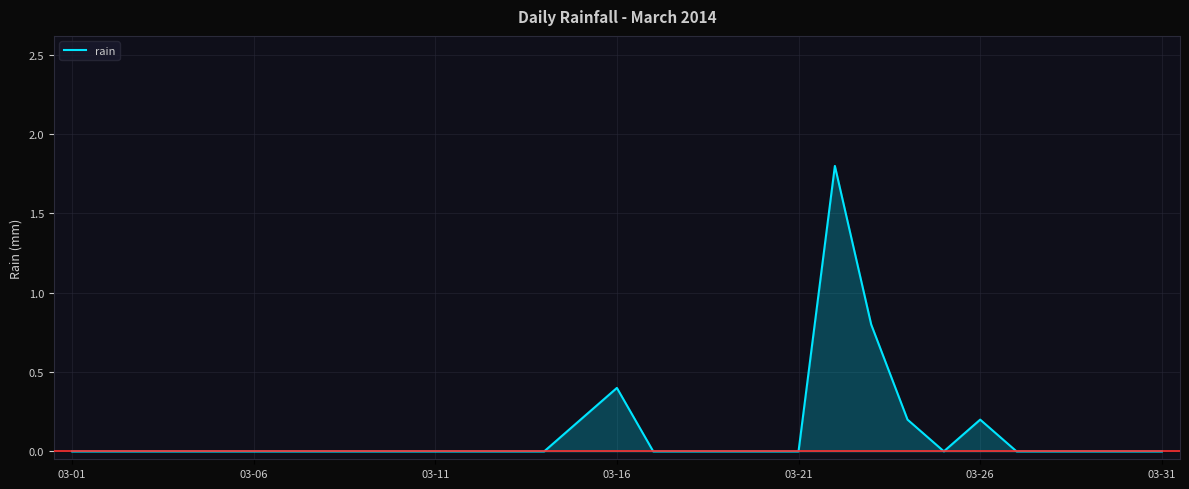

What is the greatest value displayed?

1.8